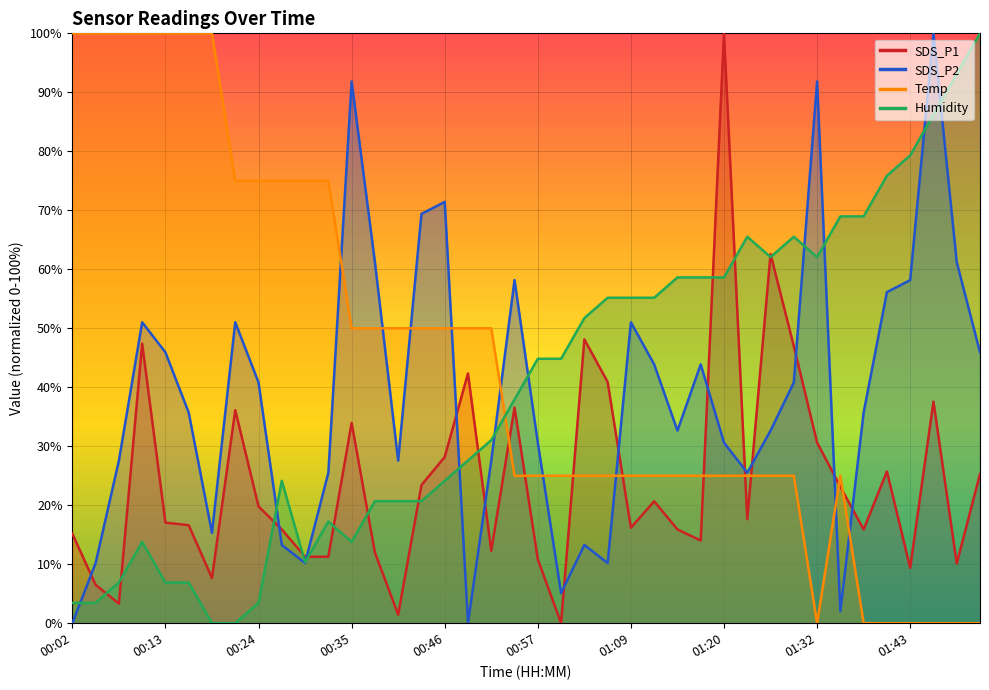

How many interior local valleys does the SDS_P1 series have?

11